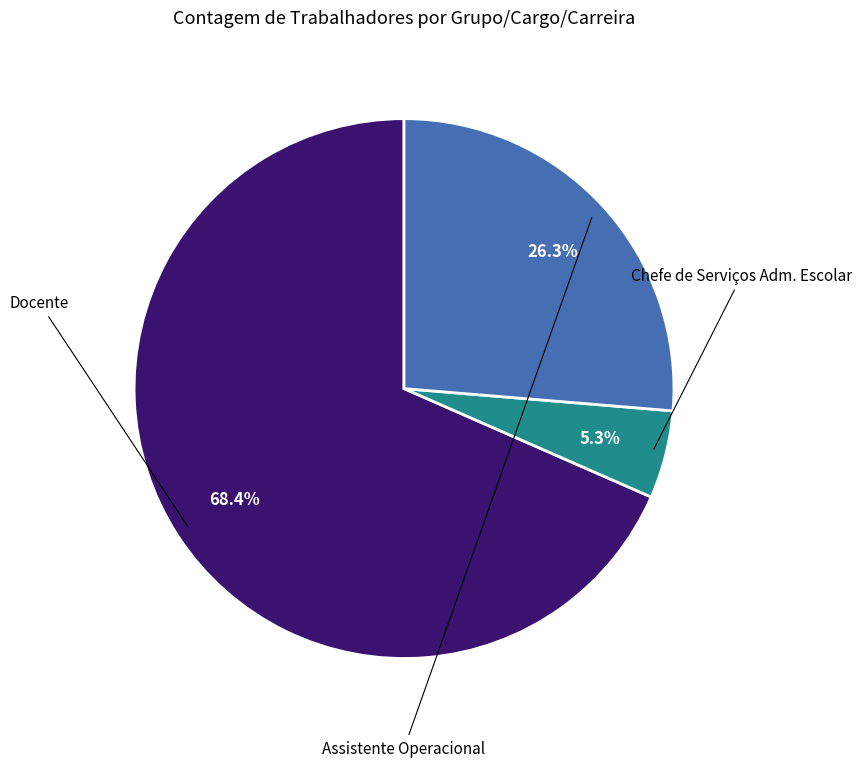

Is there a majority slice in this chart?

Yes